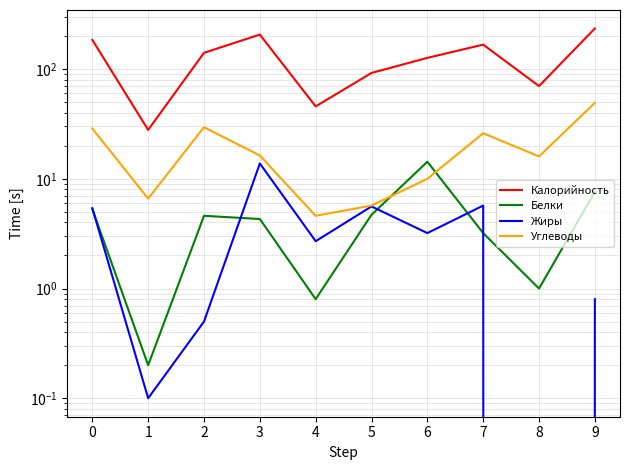

What are all the series names shown in the legend?

Калорийность, Белки, Жиры, Углеводы